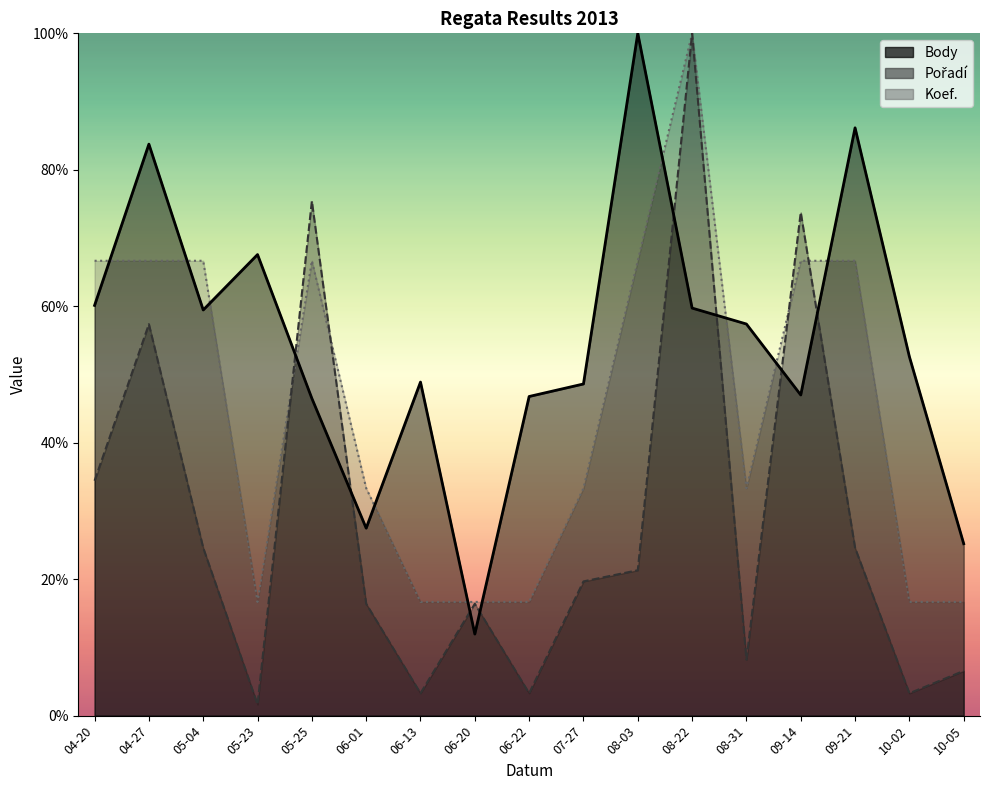

Count the number of categories in the chart.

17